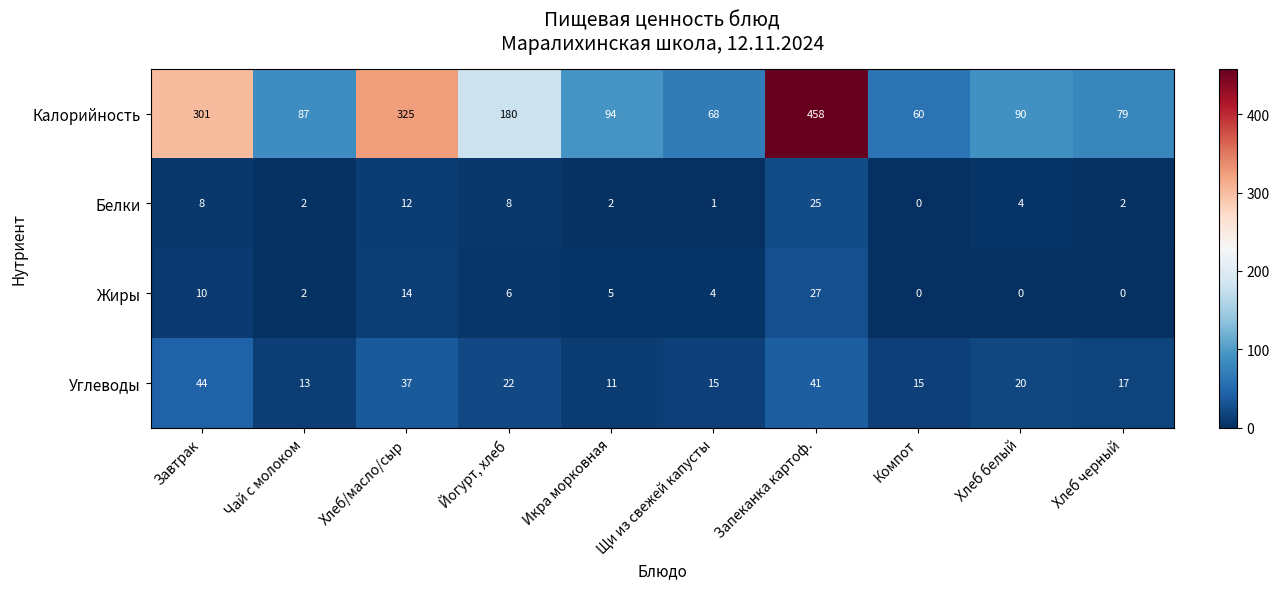

Between Икра морковная and Запеканка картоф., which series saw the biggest shift?

Калорийность